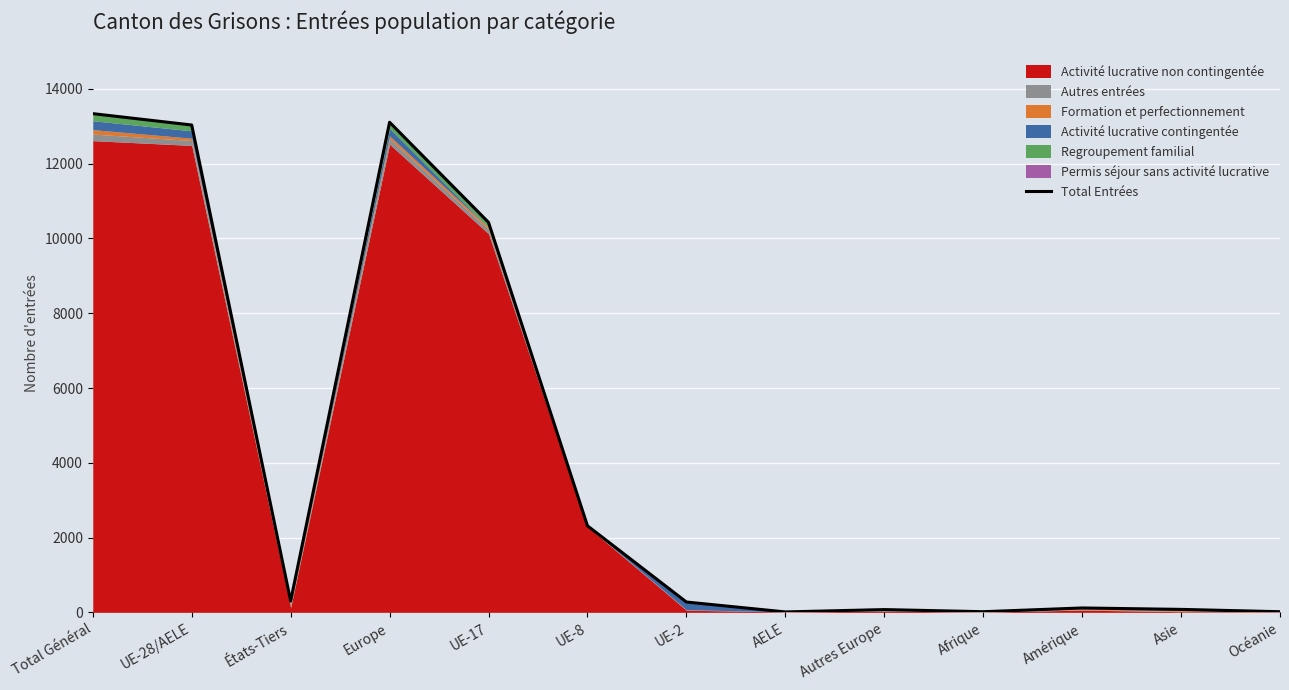

List the labels in order of value, smallest first.

AELE, Afrique, Océanie, Autres Europe, Asie, Amérique, UE-2, États-Tiers, UE-8, UE-17, UE-28/AELE, Europe, Total Général